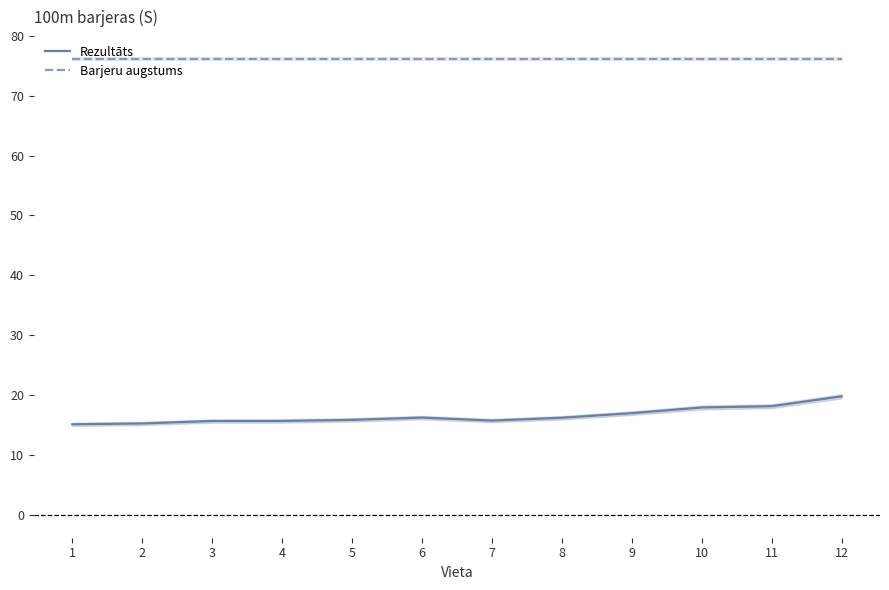

At which label does Rezultāts reach its minimum?

1